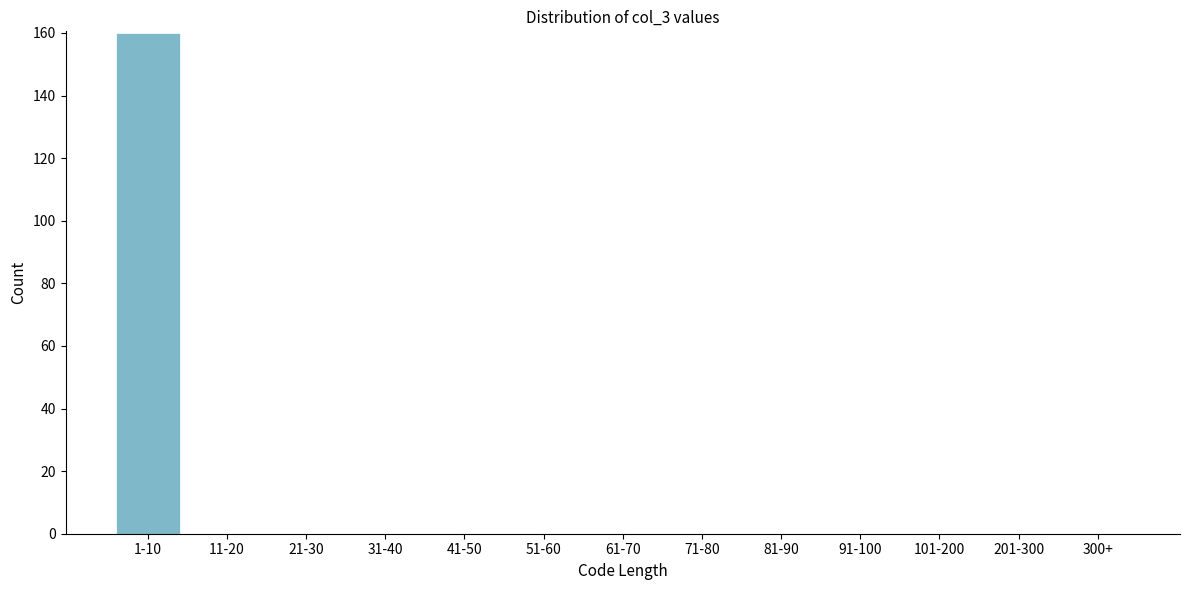

Reading left to right, transcribe all the data shown in this chart.

1-10=160	11-20=0	21-30=0	31-40=0	41-50=0	51-60=0	61-70=0	71-80=0	81-90=0	91-100=0	101-200=0	201-300=0	300+=0